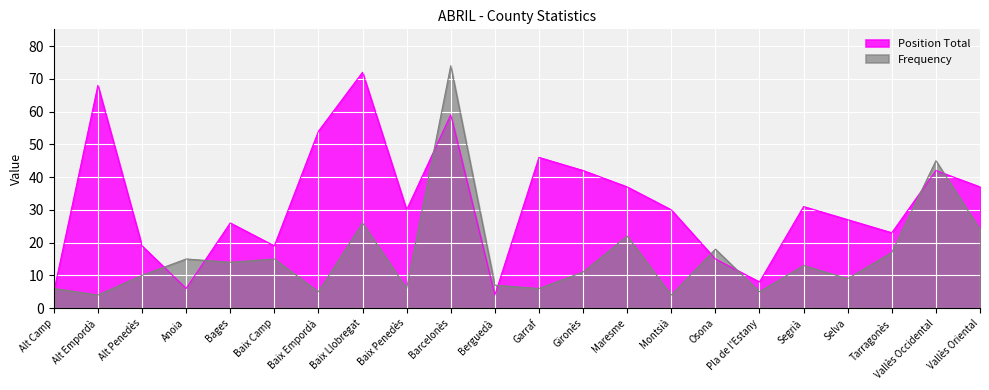

Reading right to left, extract all data points from this chart.

Frequency: Vallès Oriental=24	Vallès Occidental=45	Tarragonès=17	Selva=9	Segrià=13	Pla de l'Estany=5	Osona=18	Montsià=4	Maresme=22	Gironès=11	Garraf=6	Berguedà=7	Barcelonès=74	Baix Penedès=6	Baix Llobregat=26	Baix Empordà=5	Baix Camp=15	Bages=14	Anoia=15	Alt Penedès=10	Alt Empordà=4	Alt Camp=6
Position Total: Vallès Oriental=37	Vallès Occidental=42	Tarragonès=23	Selva=27	Segrià=31	Pla de l'Estany=8	Osona=15	Montsià=30	Maresme=37	Gironès=42	Garraf=46	Berguedà=4	Barcelonès=59	Baix Penedès=30	Baix Llobregat=72	Baix Empordà=54	Baix Camp=19	Bages=26	Anoia=6	Alt Penedès=19	Alt Empordà=68	Alt Camp=5